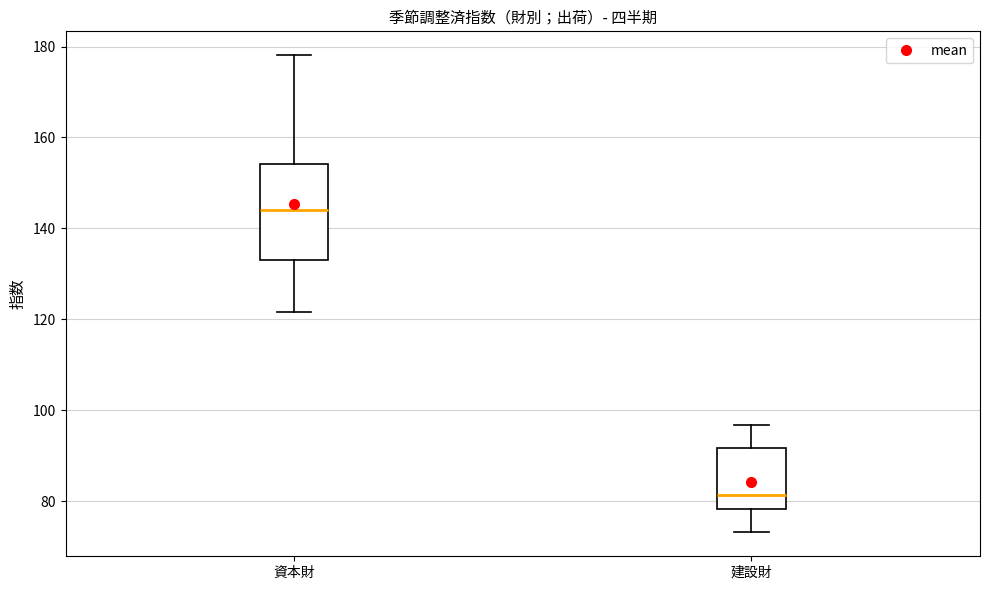

Where is the upper edge of the box for 建設財 on the y-axis? The values are not printed on the chart, so give them approximately, as read against the axis.

92